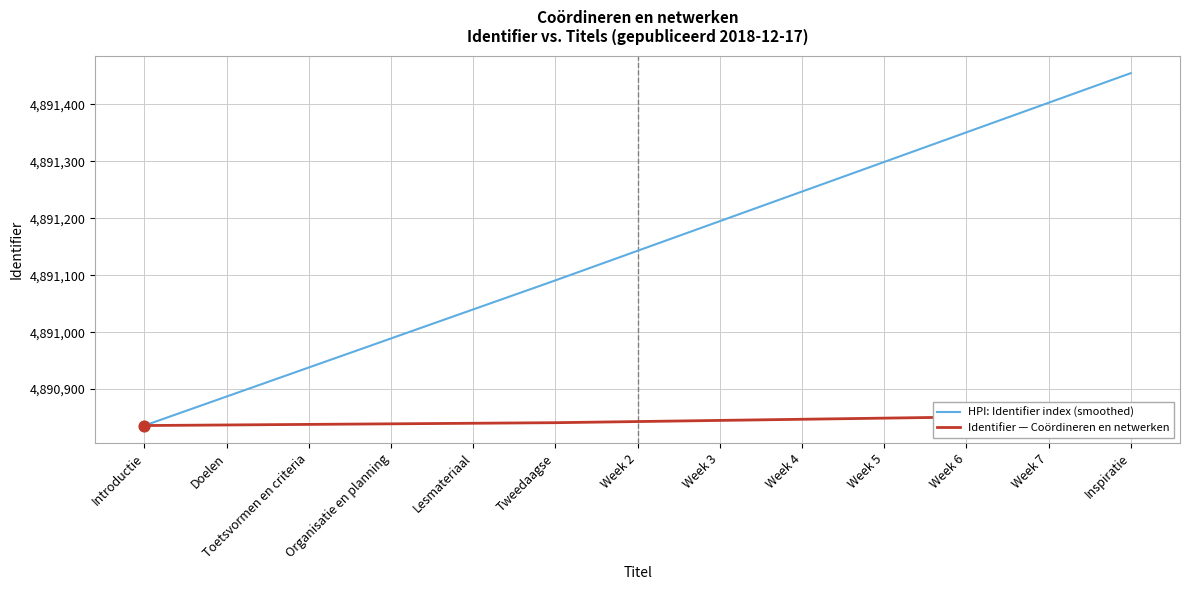

Is the value of Identifier — Coördineren en netwerken at Introductie greater than the value of HPI: Identifier index (smoothed) at Week 4?

No